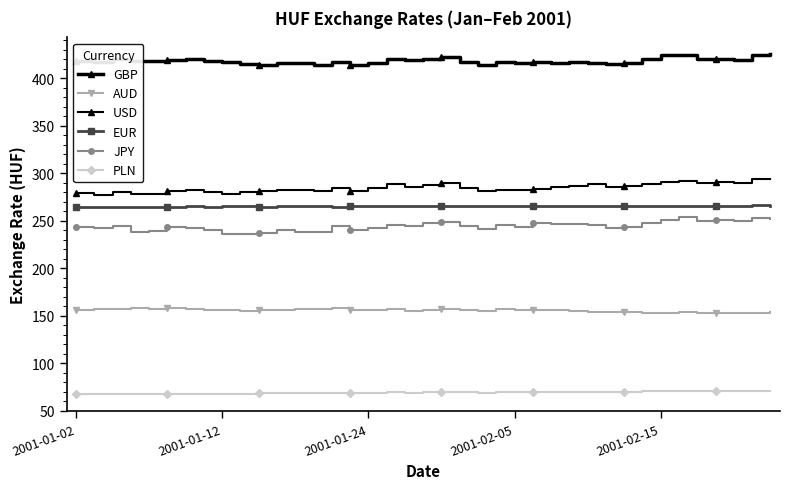

At which category is the sum across all series the highest?

38